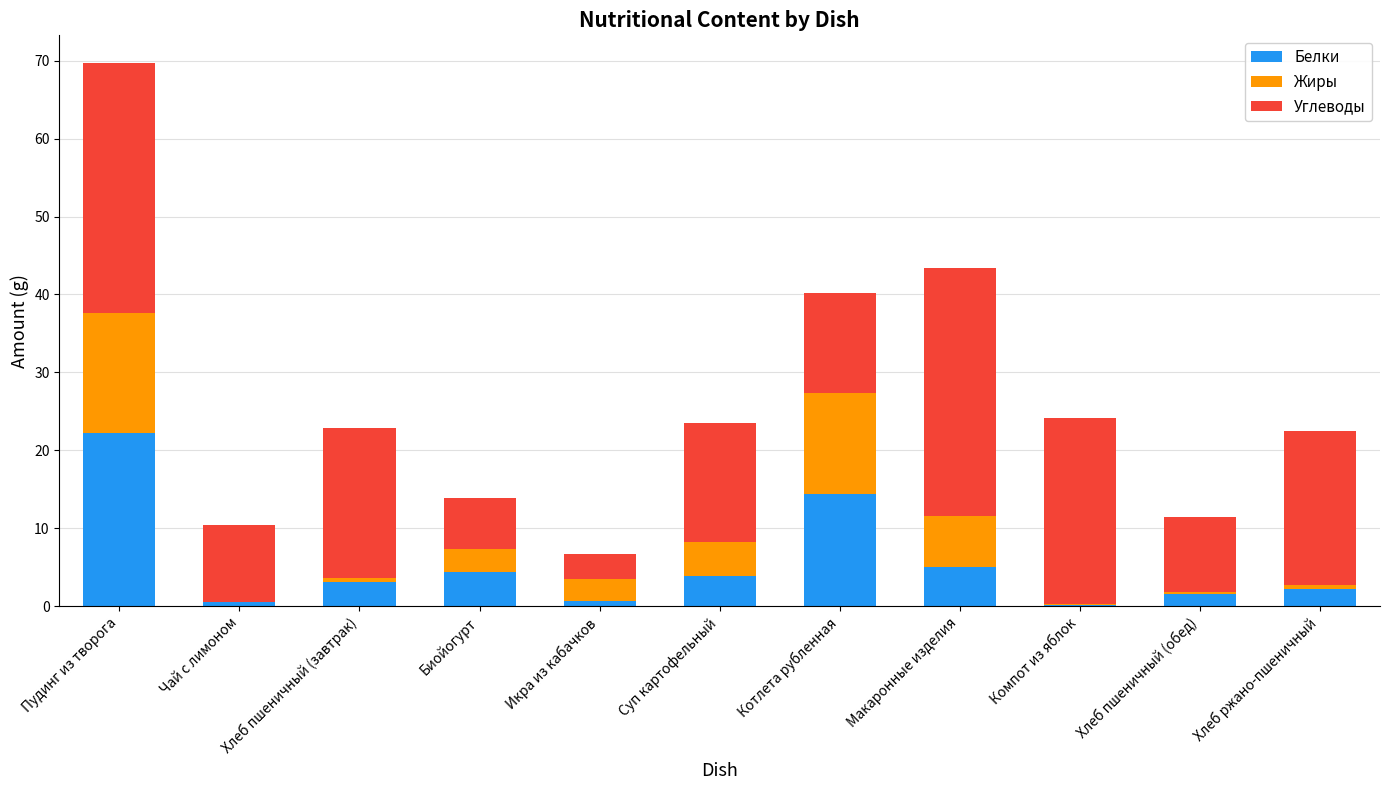

What is the total value across all series at Суп картофельный?

23.6